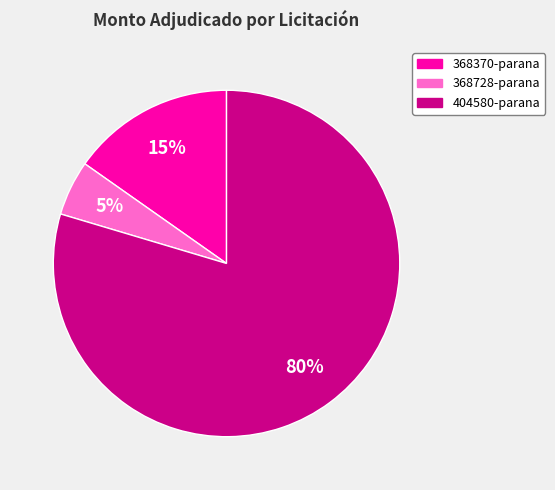

What is the smallest slice in the pie chart?

368728-parana